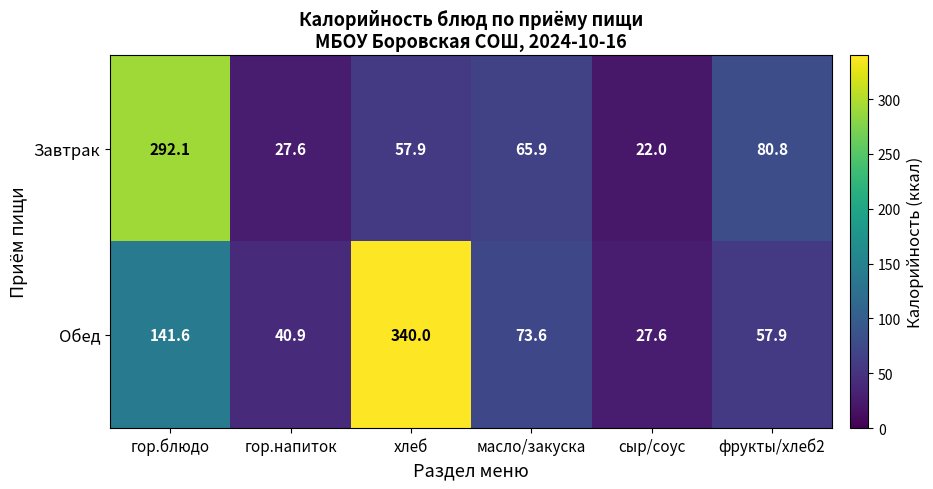

What is the difference between the maximum and minimum values in the Обед series?

312.4